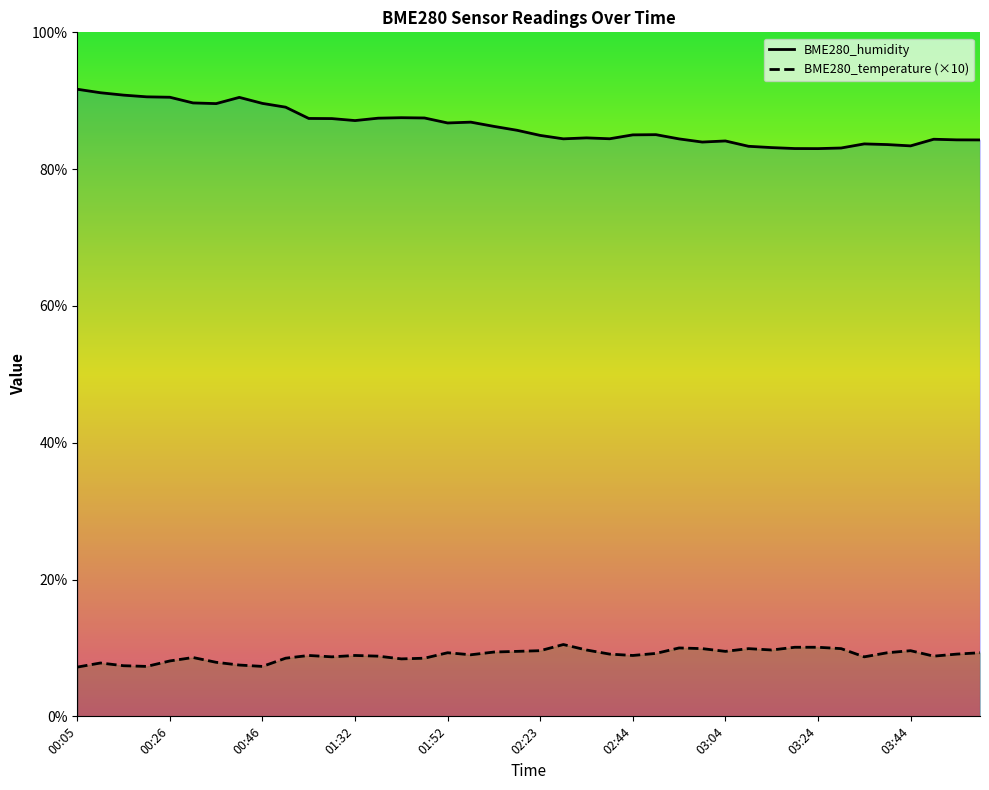

Which has a higher value, 02:49 or 02:54?

02:49